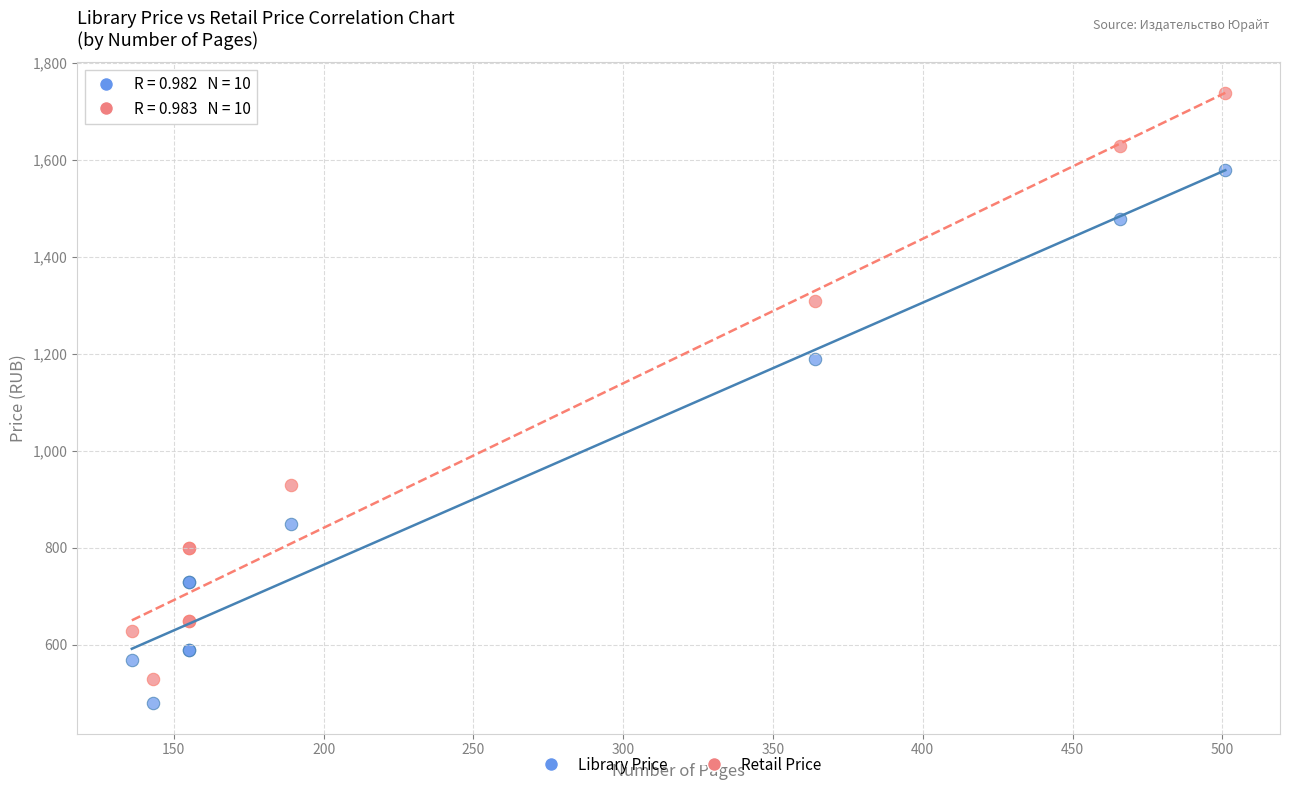

Which series has the widest spread of Y values?

Retail Price